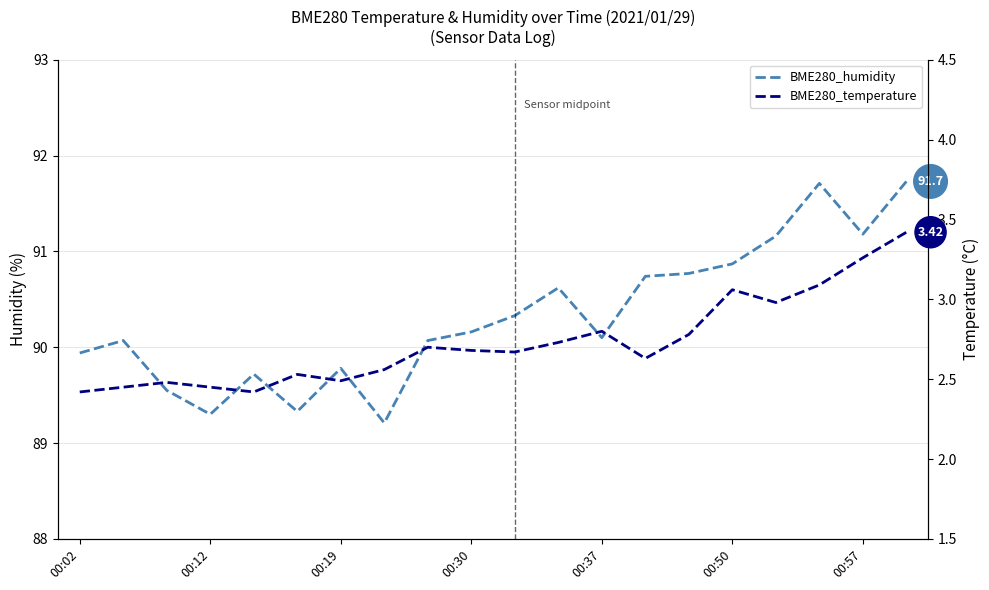

What is the minimum value shown in the chart?

2.4